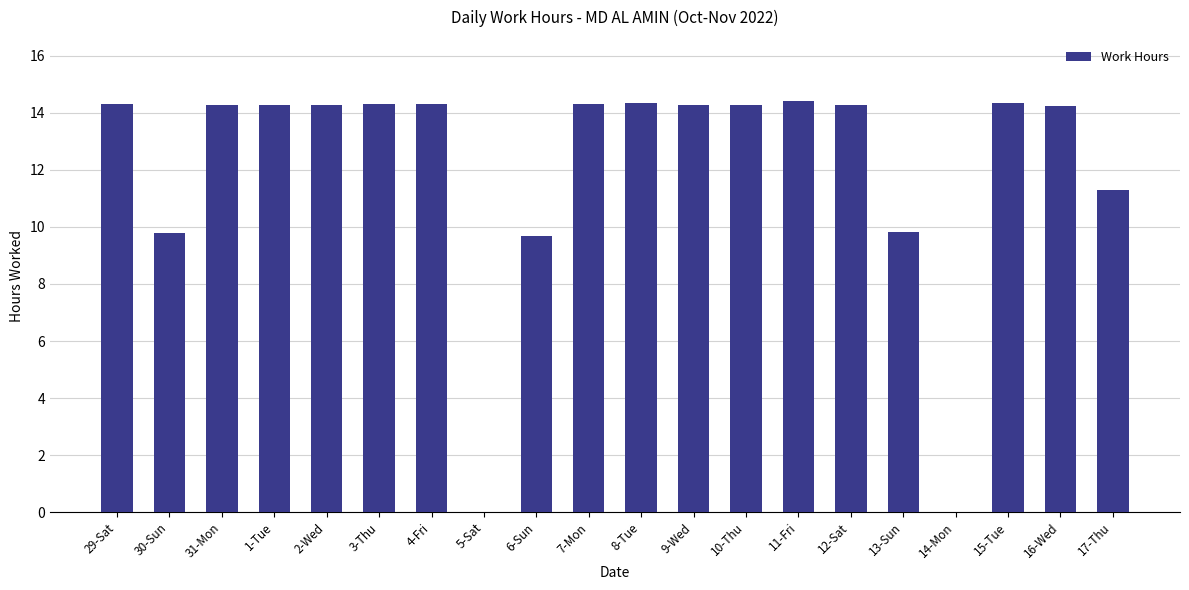

What is the sum of all values?

240.8